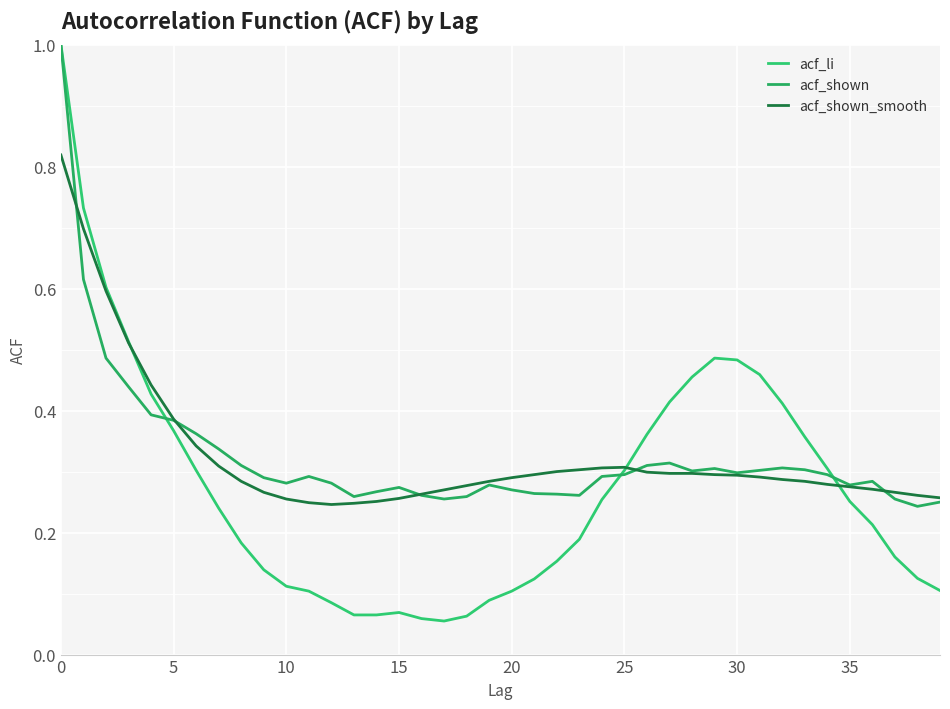

What is the value of the acf_shown point at the 40th from the left?

0.2